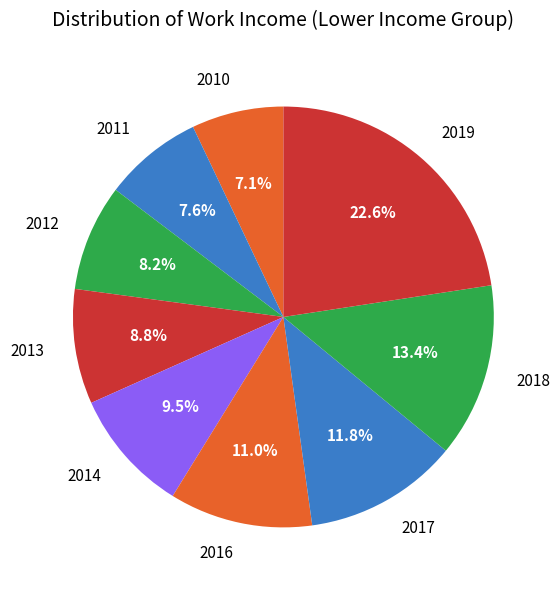

How many segments does this pie chart have?

9